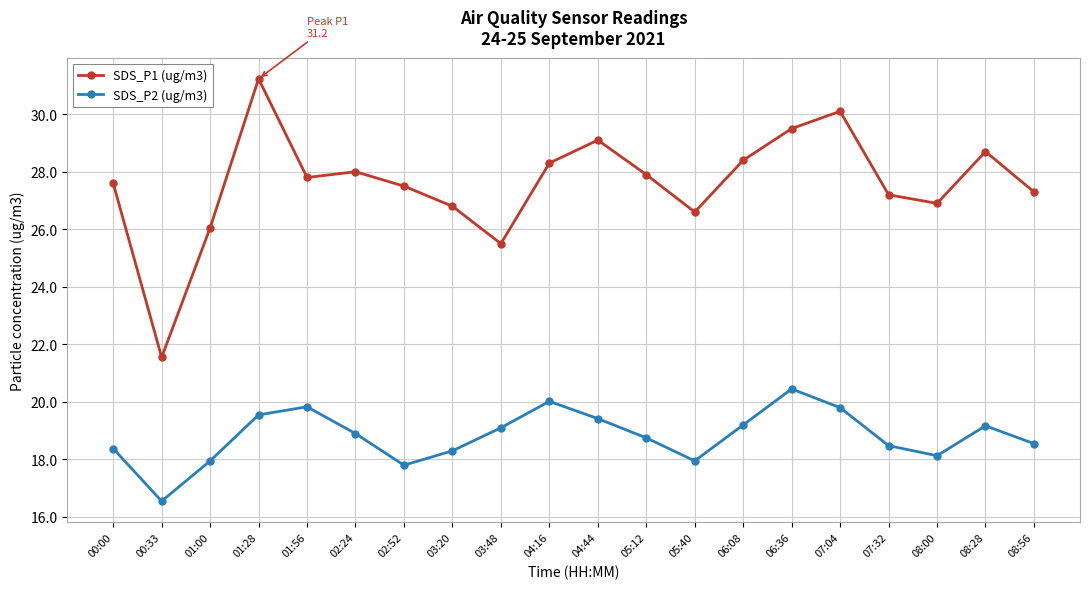

Rank the series by their maximum value, from lowest to highest.

SDS_P2 (ug/m3), SDS_P1 (ug/m3)